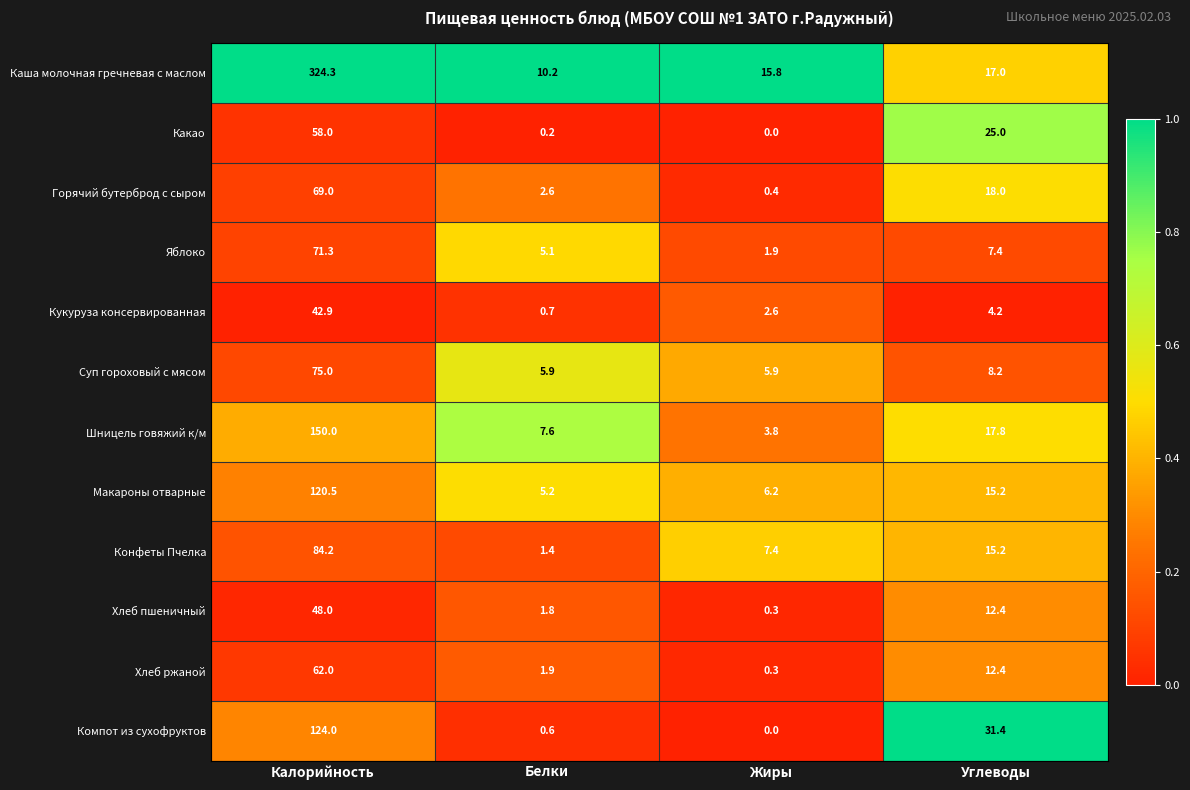

Which series has the widest spread of values?

Каша молочная гречневая с маслом